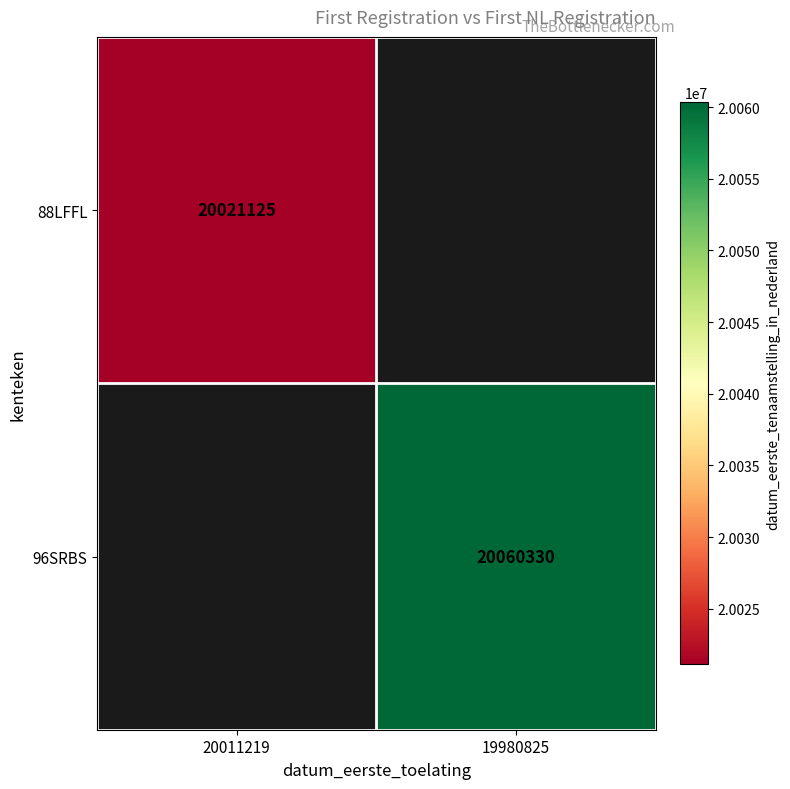

The 96SRBS series shows 20060330 at 19980825. True or false?

True